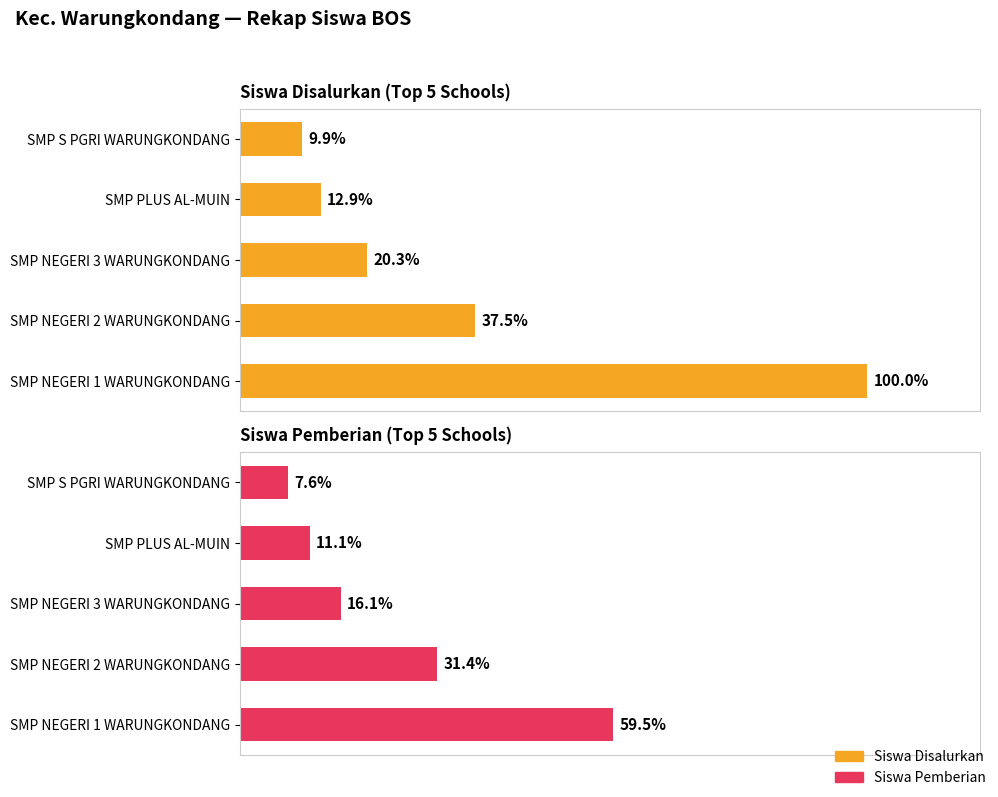

Count the number of data series in this chart.

2